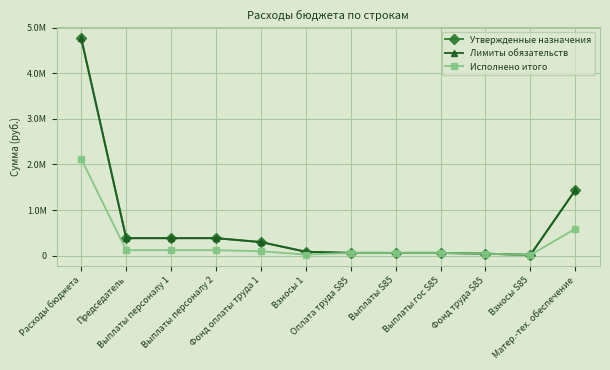

Reading left to right, extract all data points from this chart.

Утвержденные назначения: Расходы бюджета=4764573.5	Председатель=384167.0	Выплаты персоналу 1=384167.0	Выплаты персоналу 2=384167.0	Фонд оплаты труда 1=298298.0	Взносы 1=85869.0	Оплата труда S85=60833.0	Выплаты S85=60833.0	Выплаты гос S85=60833.0	Фонд труда S85=44404.0	Взносы S85=16429.0	Матер.-тех. обеспечение=1436784.5
Лимиты обязательств: Расходы бюджета=4764573.5	Председатель=384167.0	Выплаты персоналу 1=384167.0	Выплаты персоналу 2=384167.0	Фонд оплаты труда 1=298298.0	Взносы 1=85869.0	Оплата труда S85=60833.0	Выплаты S85=60833.0	Выплаты гос S85=60833.0	Фонд труда S85=44404.0	Взносы S85=16429.0	Матер.-тех. обеспечение=1436784.5
Исполнено итого: Расходы бюджета=2120687.3	Председатель=121247.0	Выплаты персоналу 1=121247.0	Выплаты персоналу 2=121247.0	Фонд оплаты труда 1=96606.0	Взносы 1=24641.0	Оплата труда S85=60833.0	Выплаты S85=60833.0	Выплаты гос S85=60833.0	Фонд труда S85=44404.0	Взносы S85=16429.0	Матер.-тех. обеспечение=587378.2